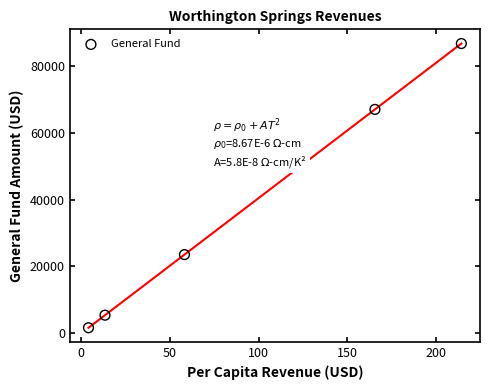

What Y value in the scatter plot is closest to 44193?

23557